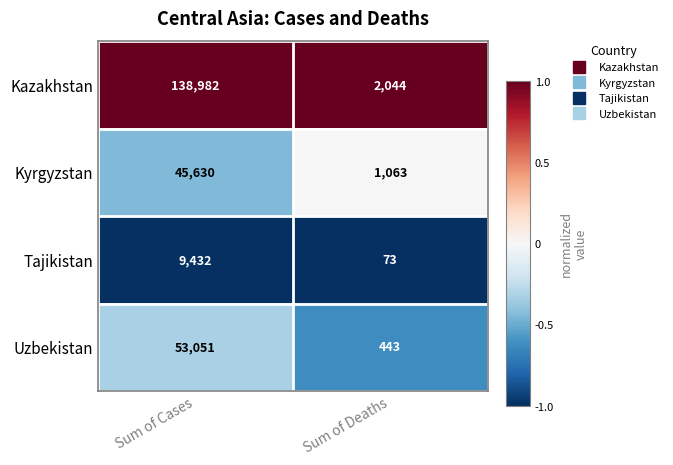

What is the highest value of the Uzbekistan series?

53051